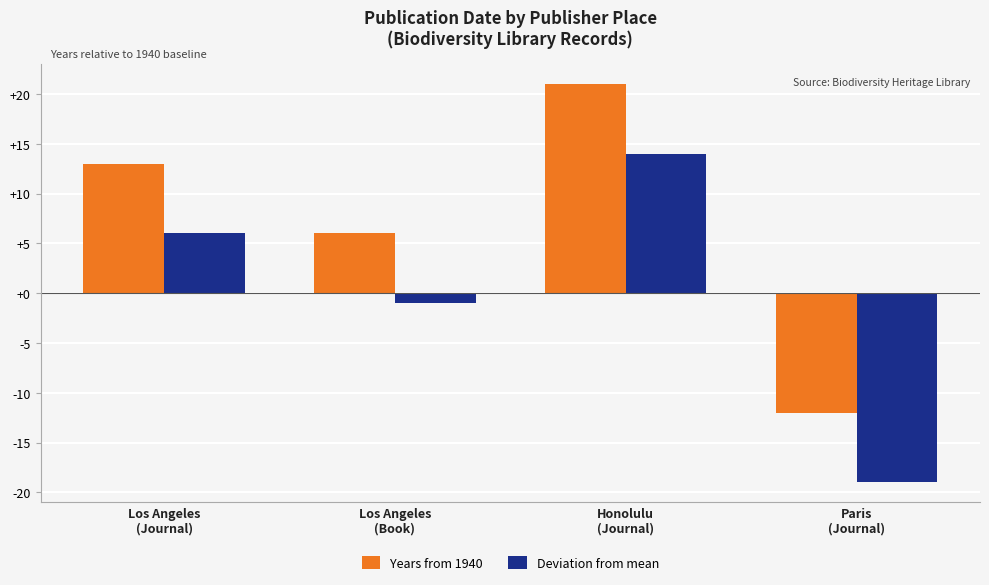

How many positive values does the Deviation from mean series have?

2